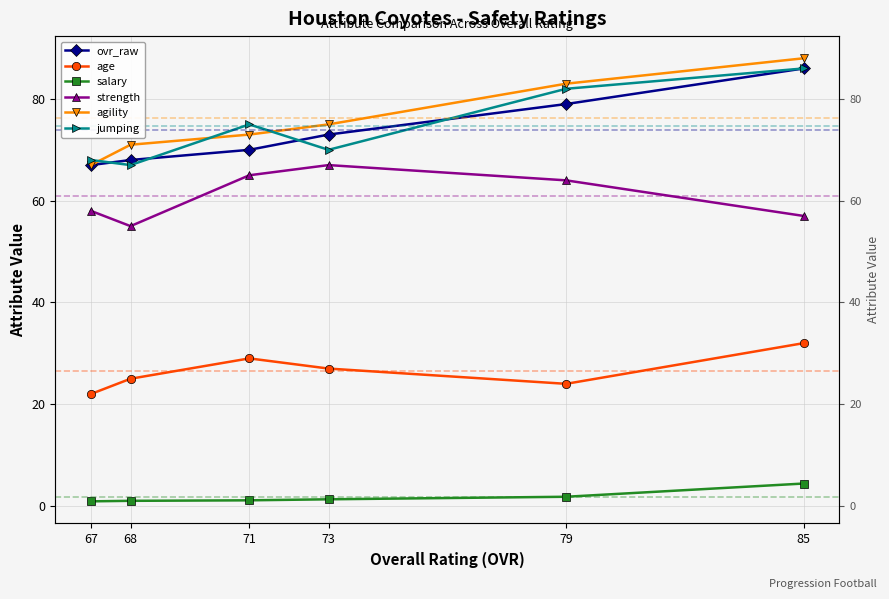

At which category does the chart reach its minimum across all series?

67